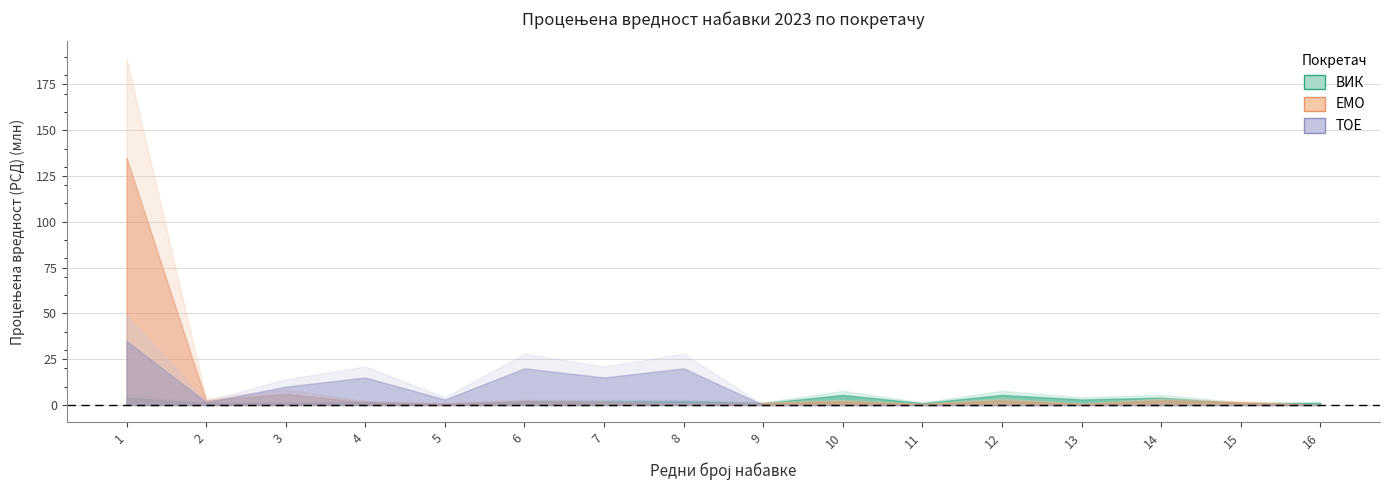

What is the greatest value displayed?

135000000